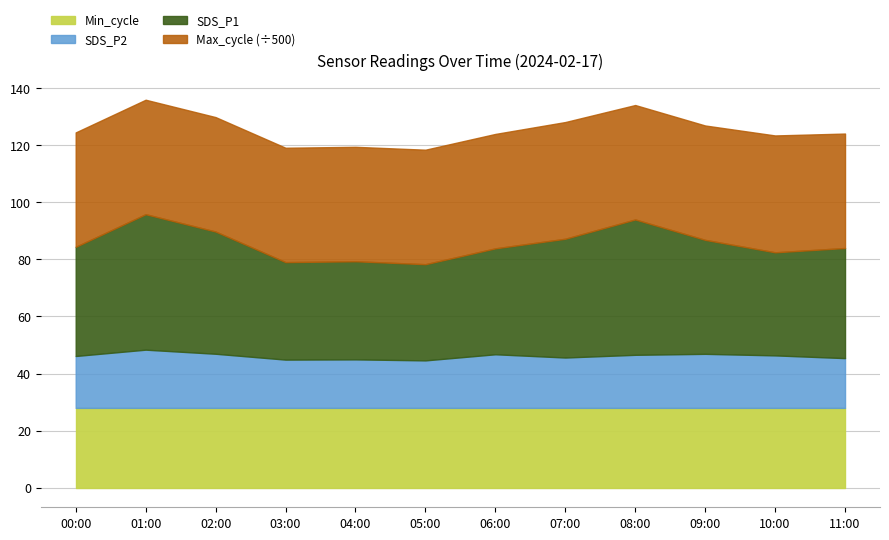

Is it true that SDS_P2 equals 27.0 at 08:00?

False